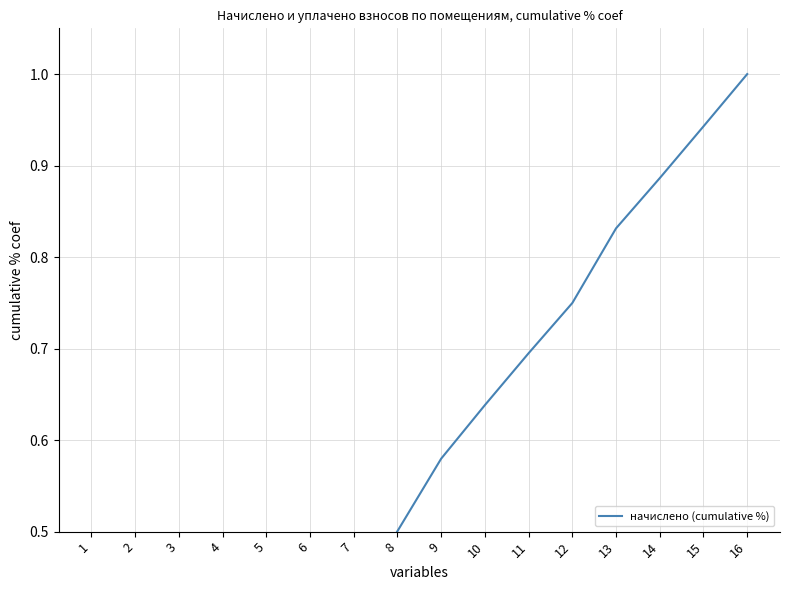

The value at 3 is 0.2. True or false?

False